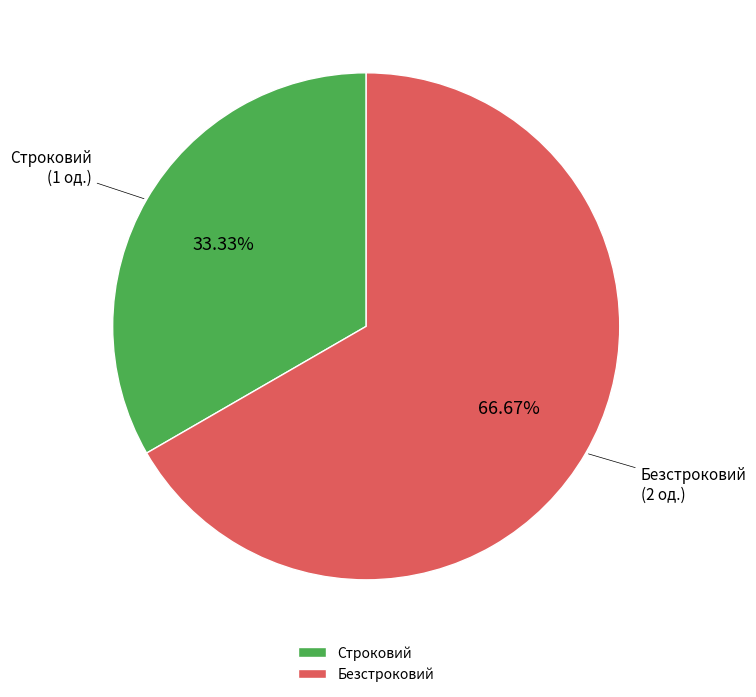

True or false: Безстроковий accounts for 67% of the total.

True